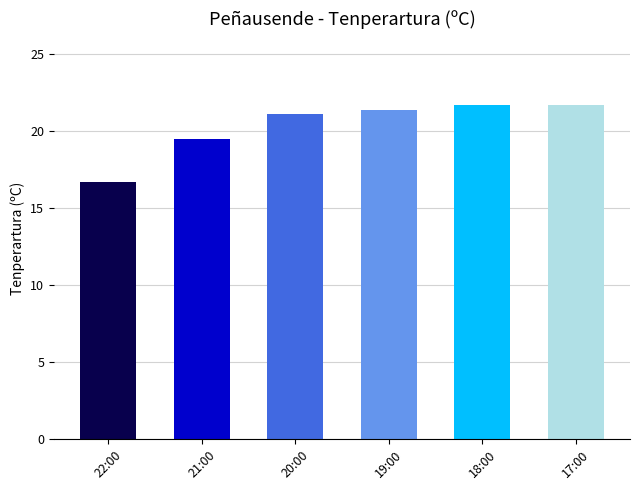

What is the label of the 5th bar from the right?

21:00